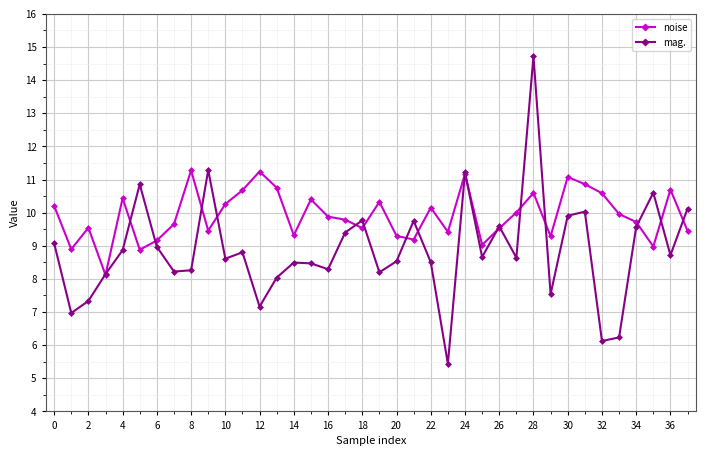

How many interior local valleys does the mag. series have?

12